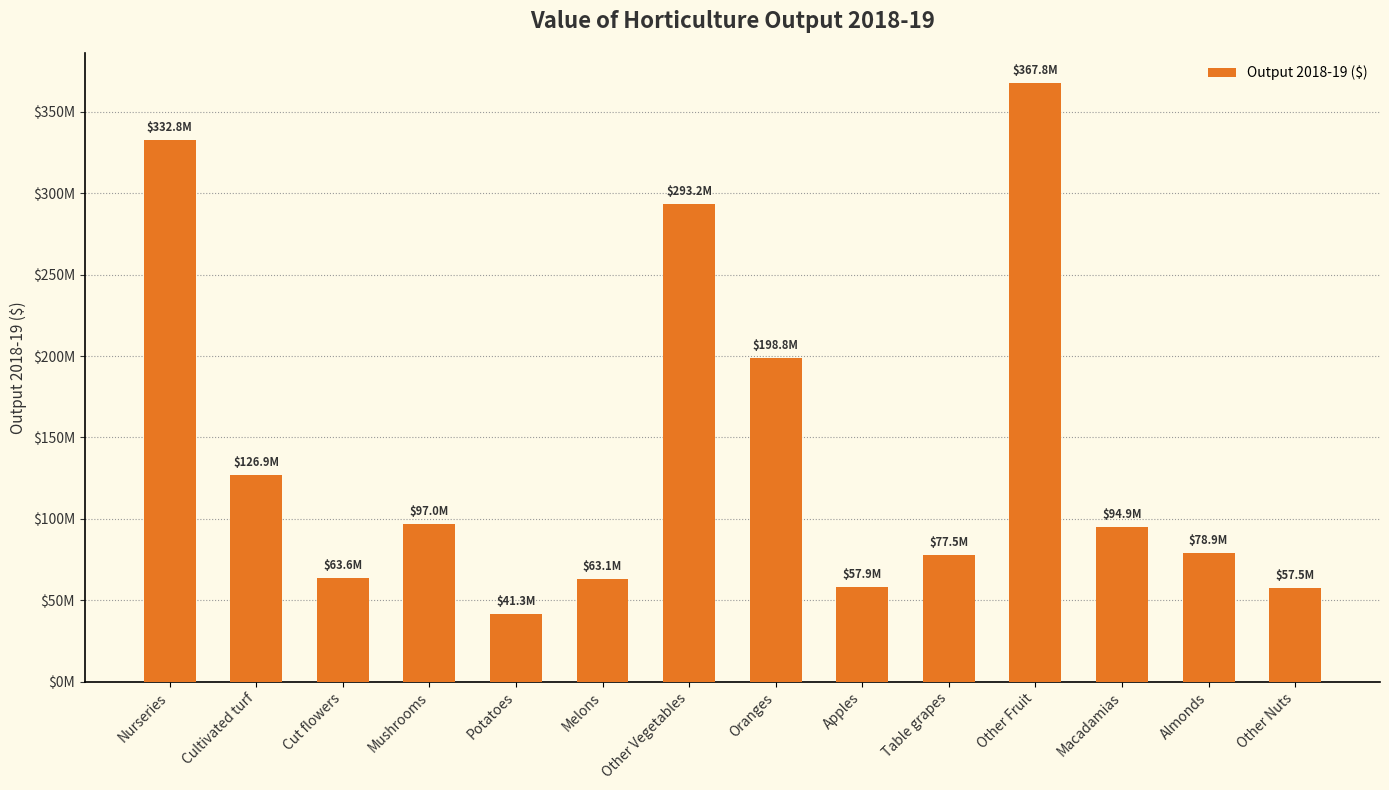

What is the label of the 9th bar from the left?

Apples